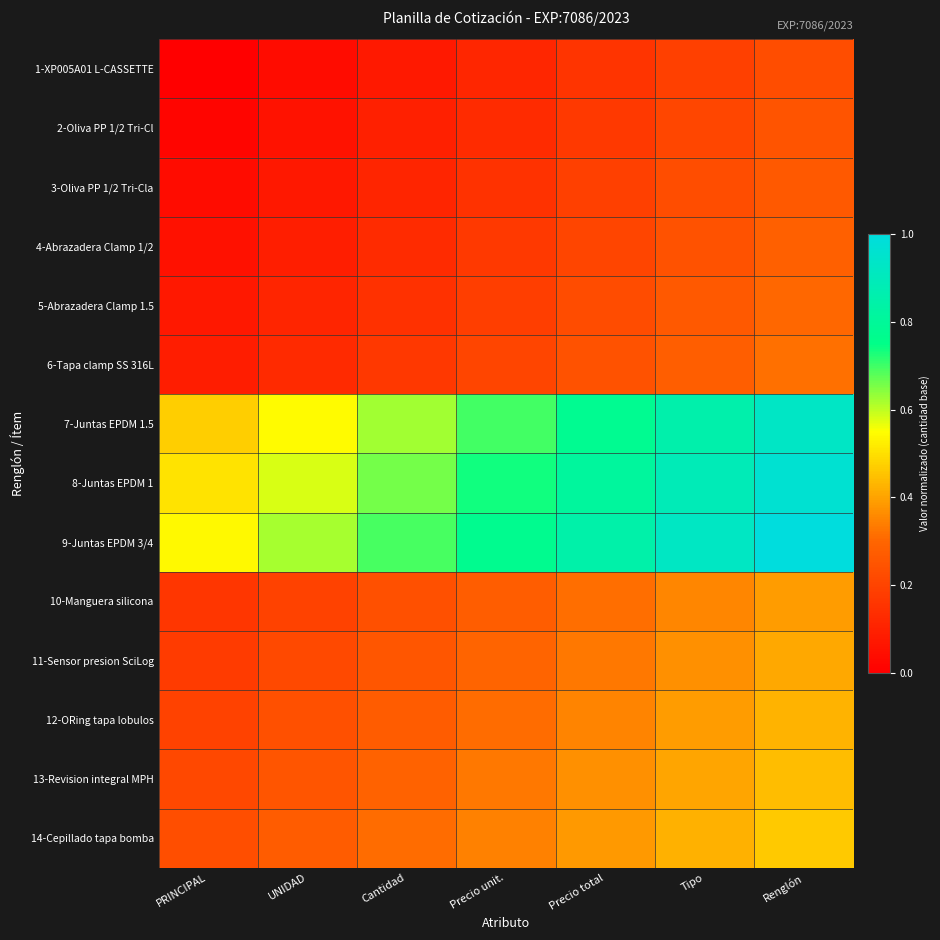

What is the spread (max minus min) of values at Precio total?

0.7